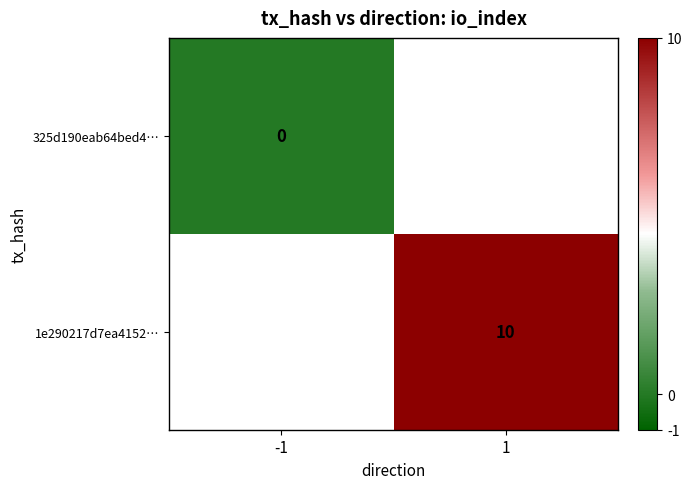

Count the number of data series in this chart.

2